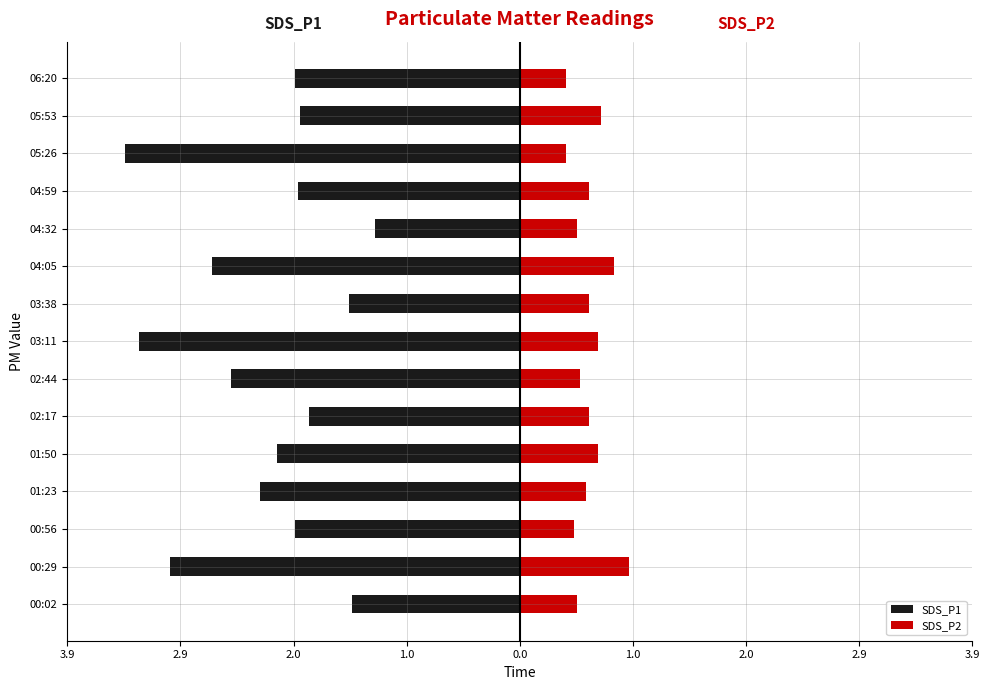

What value does the SDS_P1 series have at 04:05?

-2.7